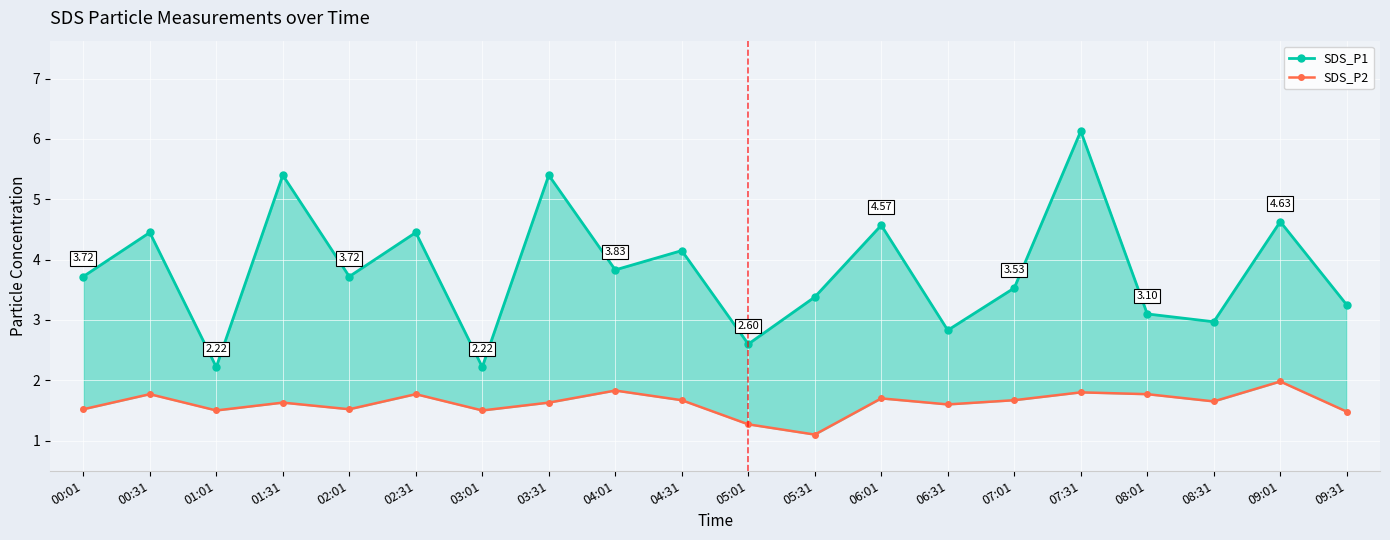

What is the label of the 20th point from the left?

09:31